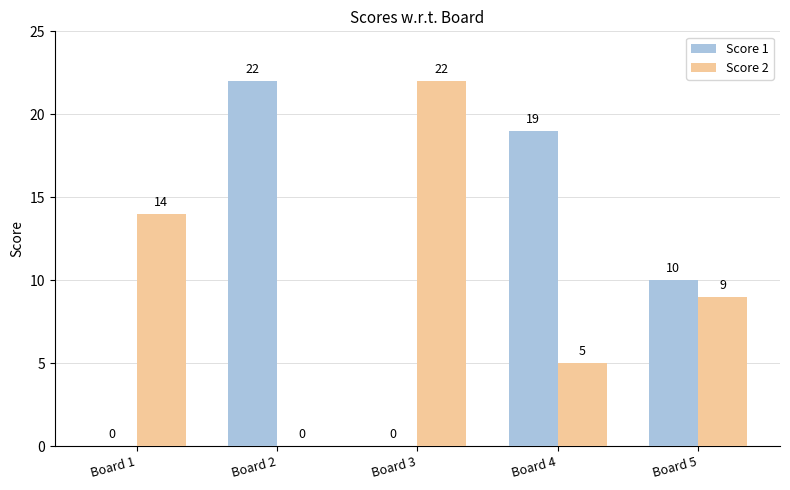

How many Score 1 values are between 0 and 19?

4